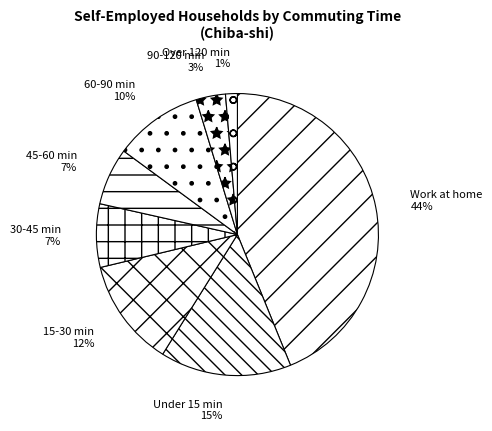

To the nearest percent, what is the difference between the largest and smallest slice percentages?

43%